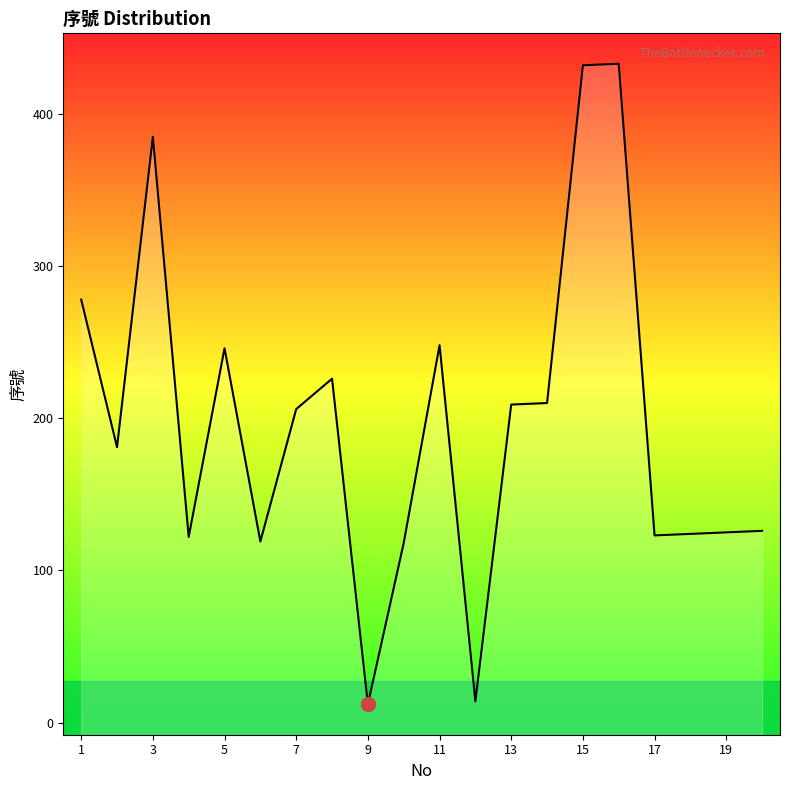

What is the difference between the values at 3 and 13?

176